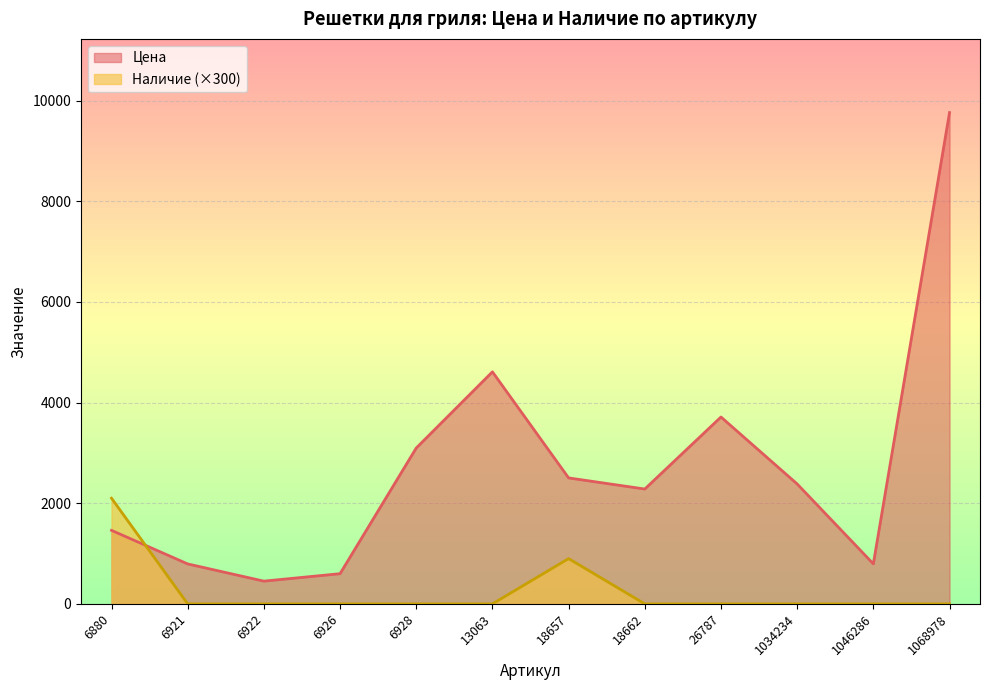

What is the difference between the maximum and second lowest values in the Цена series?

9162